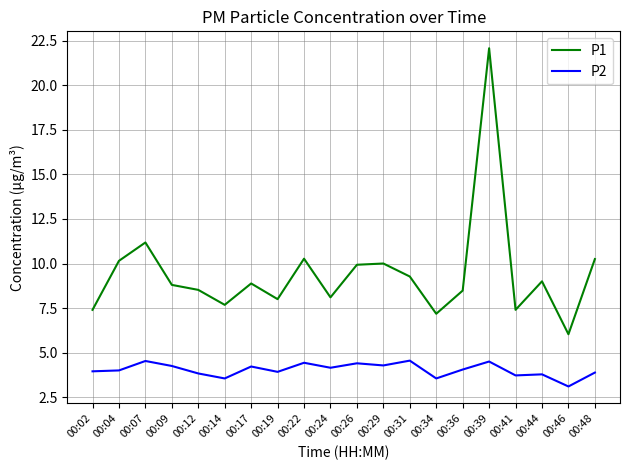

Rank the series at 00:22 from lowest to highest value.

P2, P1